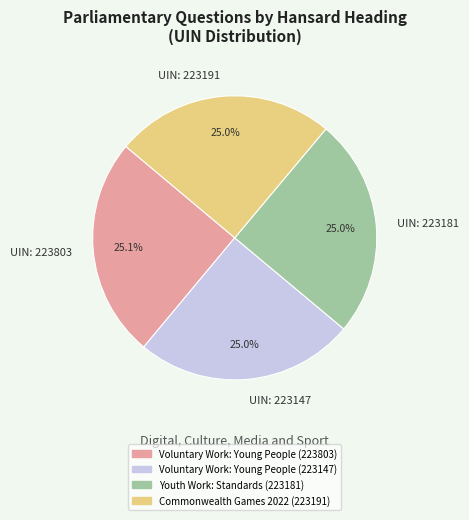

Does UIN: 223803 represent more than half of the total?

No